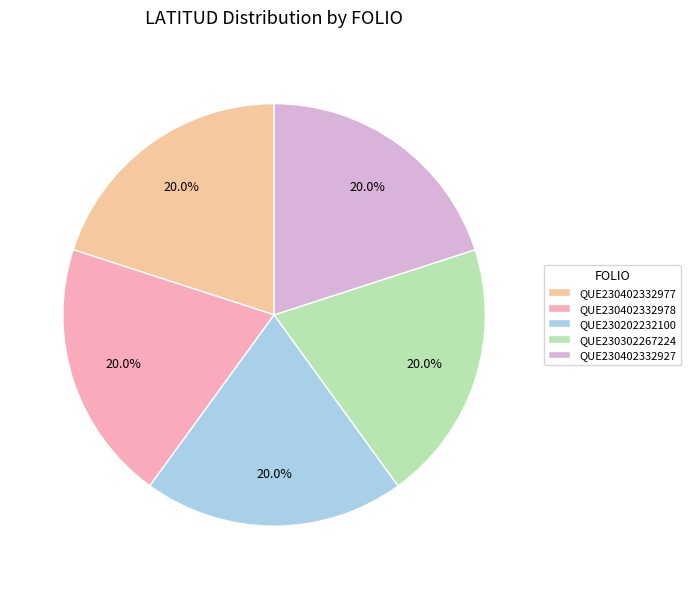

Combined, do QUE230302267224 and QUE230402332927 account for over 50%?

No